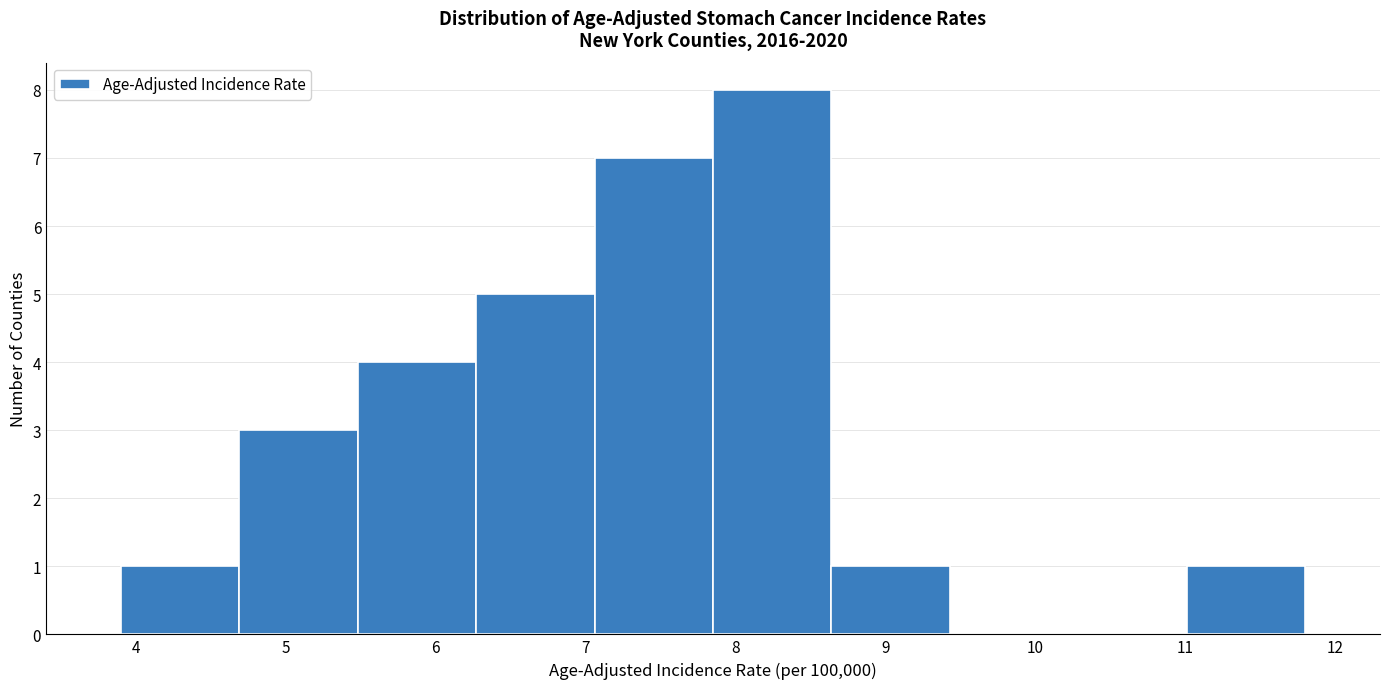

Reading left to right, list every bar in this chart as the range it spans on the x-axis followed by its height. Neither the bar edges nor the heights are printed on the chart, so give them approximately, as read against the axes.

3.90 to 4.69: 1
4.69 to 5.48: 3
5.48 to 6.27: 4
6.27 to 7.06: 5
7.06 to 7.85: 7
7.85 to 8.64: 8
8.64 to 9.43: 1
9.43 to 10.22: 0
10.22 to 11.01: 0
11.01 to 11.80: 1